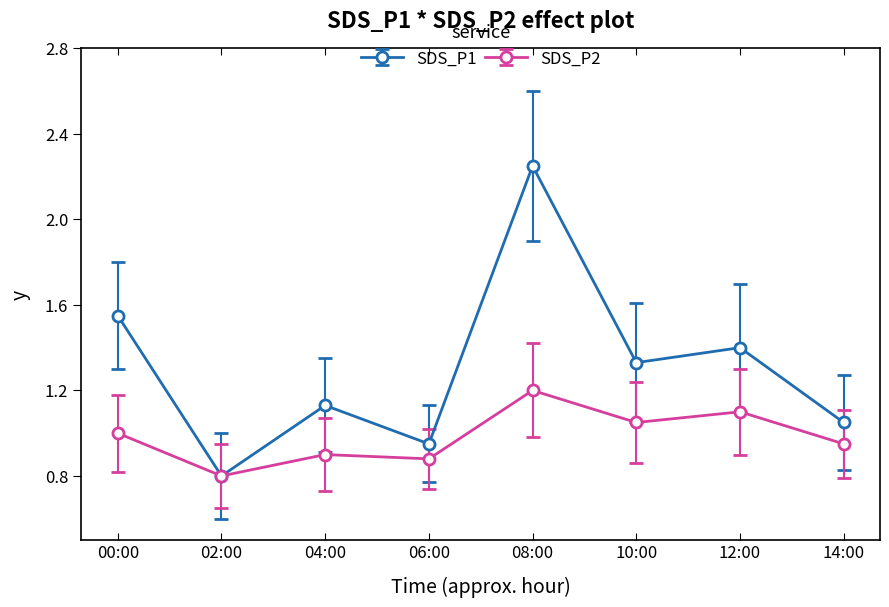

Which series has the largest total across all categories?

SDS_P1